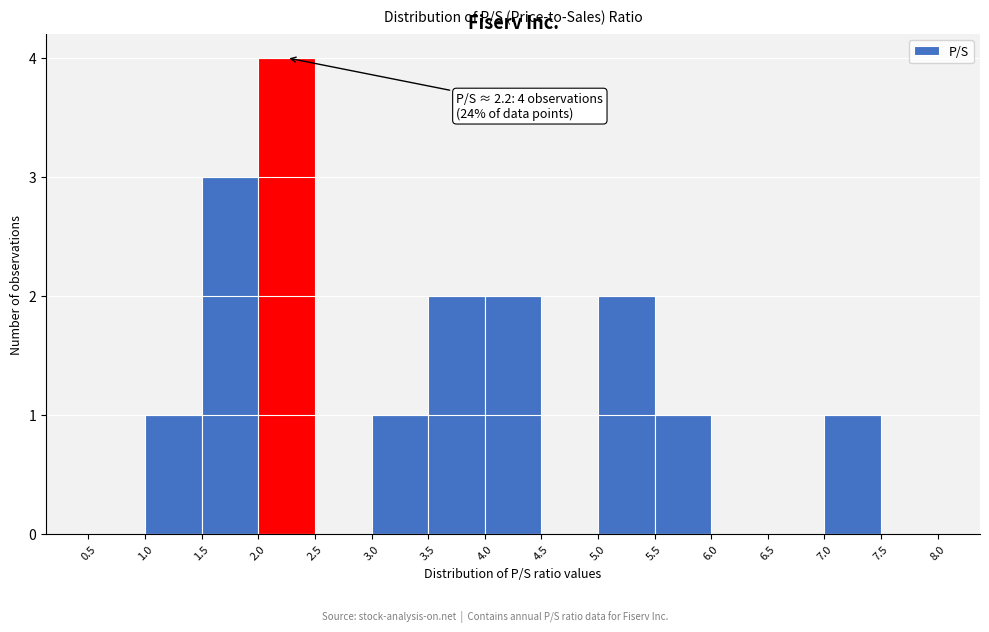

Which range on the x-axis has the tallest bar?

2.0 to 2.5